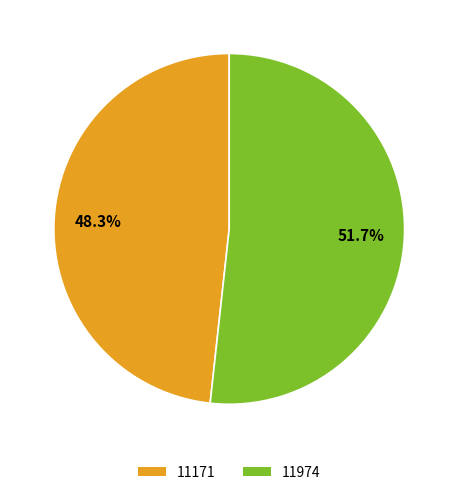

What is the ratio of the value at 11171 to the value at 11974?

0.9